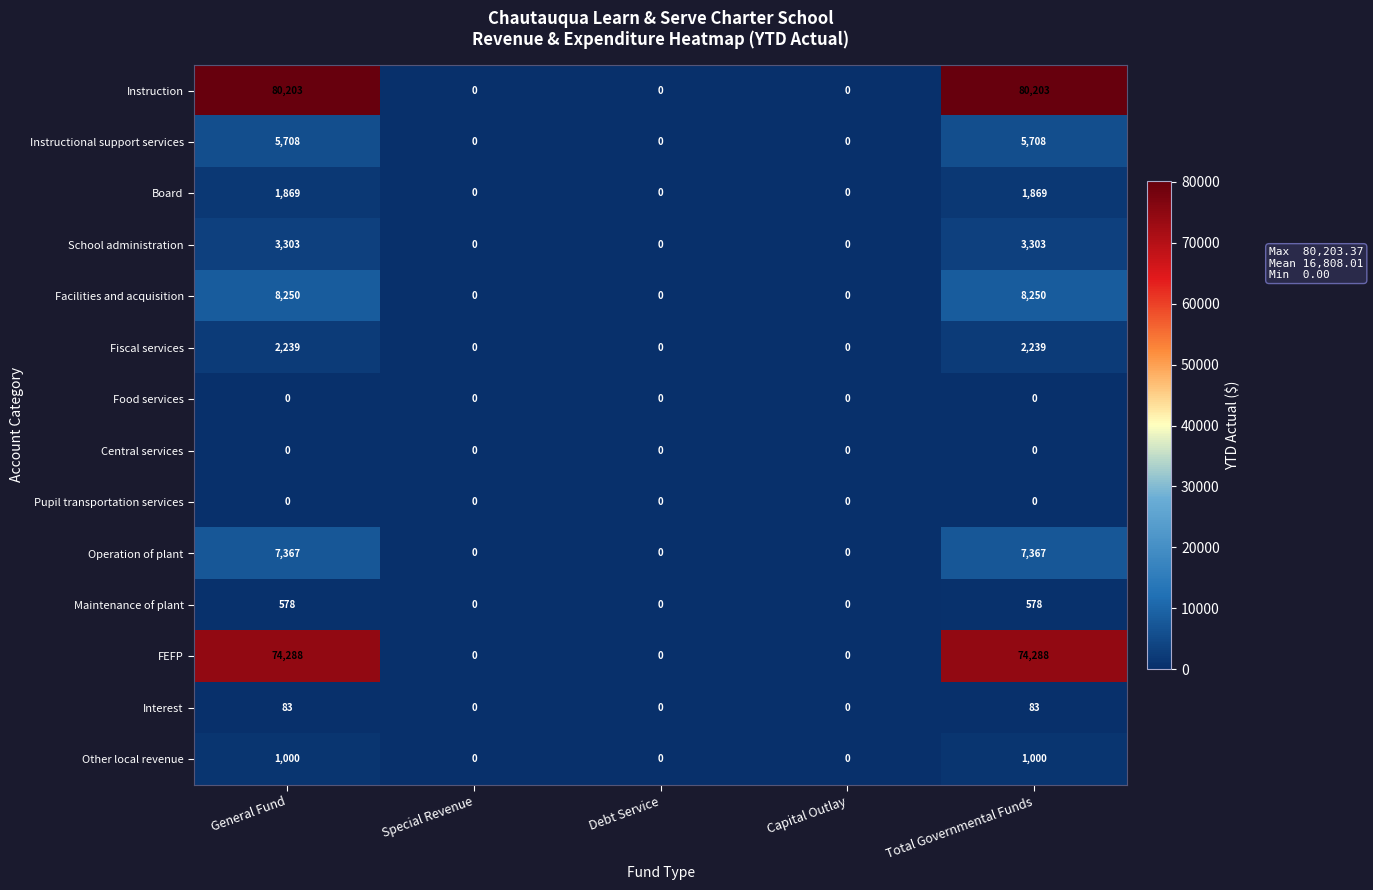

What is the sum of the School administration values at General Fund and Special Revenue?

3303